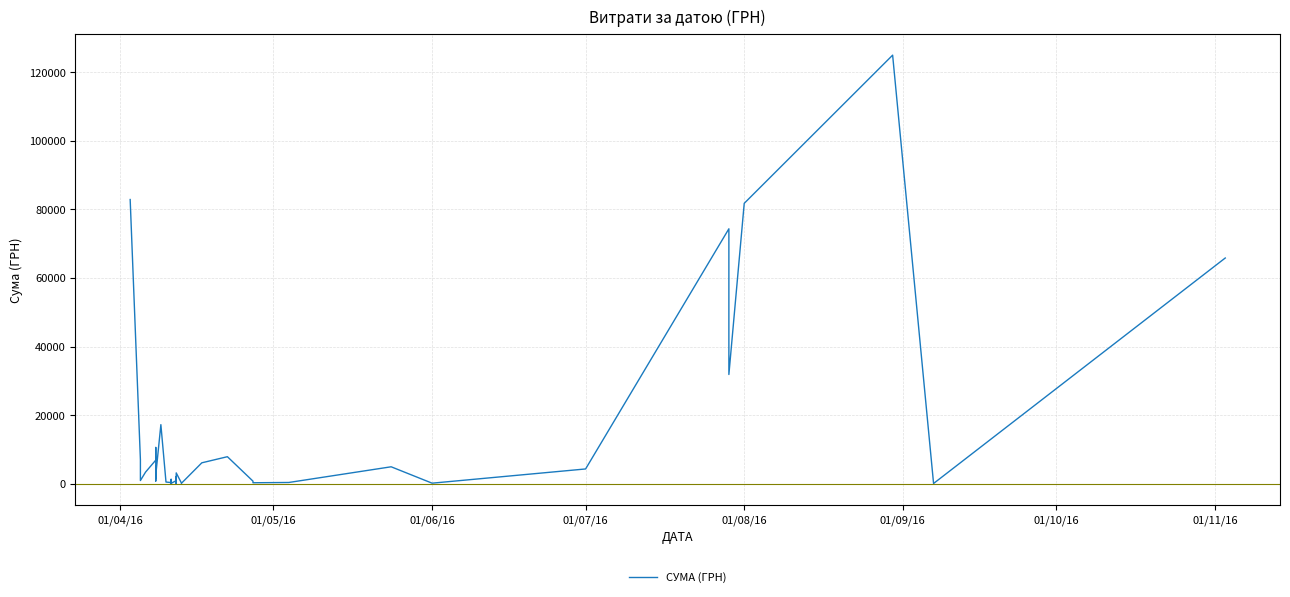

The value at 01/08/16 is 81726.8. True or false?

True